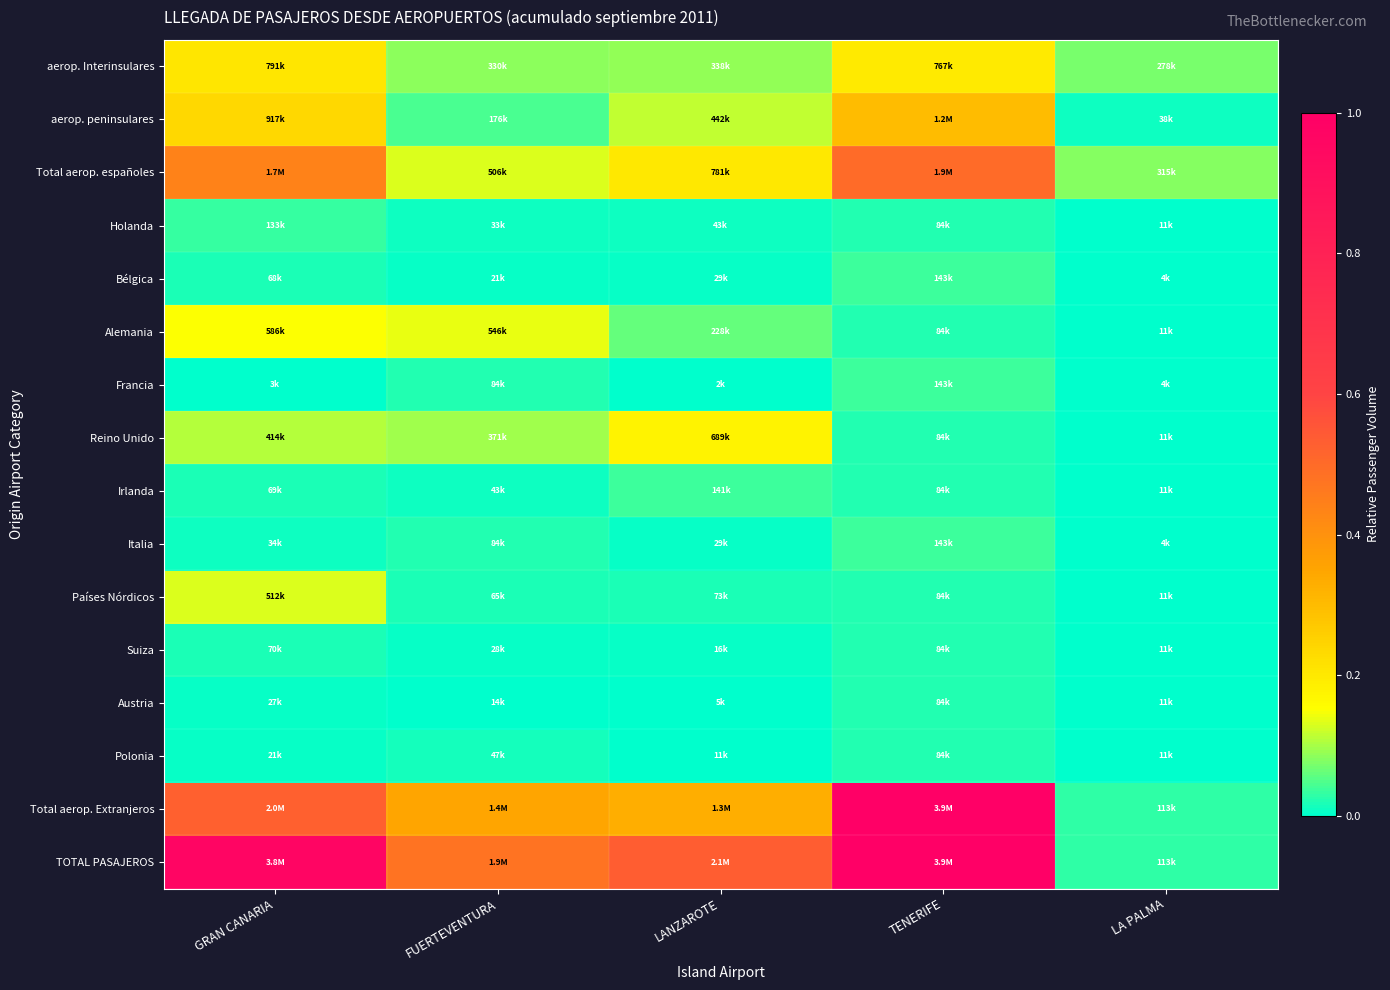

Reading left to right, list all the values displayed in this chart.

aerop. Interinsulares: GRAN CANARIA=0.2	FUERTEVENTURA=0.1	LANZAROTE=0.1	TENERIFE=0.2	LA PALMA=0.1
aerop. peninsulares: GRAN CANARIA=0.2	FUERTEVENTURA=0.0	LANZAROTE=0.1	TENERIFE=0.3	LA PALMA=0.0
Total aerop. españoles: GRAN CANARIA=0.4	FUERTEVENTURA=0.1	LANZAROTE=0.2	TENERIFE=0.5	LA PALMA=0.1
Holanda: GRAN CANARIA=0.0	FUERTEVENTURA=0.0	LANZAROTE=0.0	TENERIFE=0.0	LA PALMA=0.0
Bélgica: GRAN CANARIA=0.0	FUERTEVENTURA=0.0	LANZAROTE=0.0	TENERIFE=0.0	LA PALMA=0.0
Alemania: GRAN CANARIA=0.2	FUERTEVENTURA=0.1	LANZAROTE=0.1	TENERIFE=0.0	LA PALMA=0.0
Francia: GRAN CANARIA=0.0	FUERTEVENTURA=0.0	LANZAROTE=0.0	TENERIFE=0.0	LA PALMA=0.0
Reino Unido: GRAN CANARIA=0.1	FUERTEVENTURA=0.1	LANZAROTE=0.2	TENERIFE=0.0	LA PALMA=0.0
Irlanda: GRAN CANARIA=0.0	FUERTEVENTURA=0.0	LANZAROTE=0.0	TENERIFE=0.0	LA PALMA=0.0
Italia: GRAN CANARIA=0.0	FUERTEVENTURA=0.0	LANZAROTE=0.0	TENERIFE=0.0	LA PALMA=0.0
Países Nórdicos: GRAN CANARIA=0.1	FUERTEVENTURA=0.0	LANZAROTE=0.0	TENERIFE=0.0	LA PALMA=0.0
Suiza: GRAN CANARIA=0.0	FUERTEVENTURA=0.0	LANZAROTE=0.0	TENERIFE=0.0	LA PALMA=0.0
Austria: GRAN CANARIA=0.0	FUERTEVENTURA=0.0	LANZAROTE=0.0	TENERIFE=0.0	LA PALMA=0.0
Polonia: GRAN CANARIA=0.0	FUERTEVENTURA=0.0	LANZAROTE=0.0	TENERIFE=0.0	LA PALMA=0.0
Total aerop. Extranjeros: GRAN CANARIA=0.5	FUERTEVENTURA=0.3	LANZAROTE=0.3	TENERIFE=1.0	LA PALMA=0.0
TOTAL PASAJEROS: GRAN CANARIA=1.0	FUERTEVENTURA=0.5	LANZAROTE=0.5	TENERIFE=1.0	LA PALMA=0.0